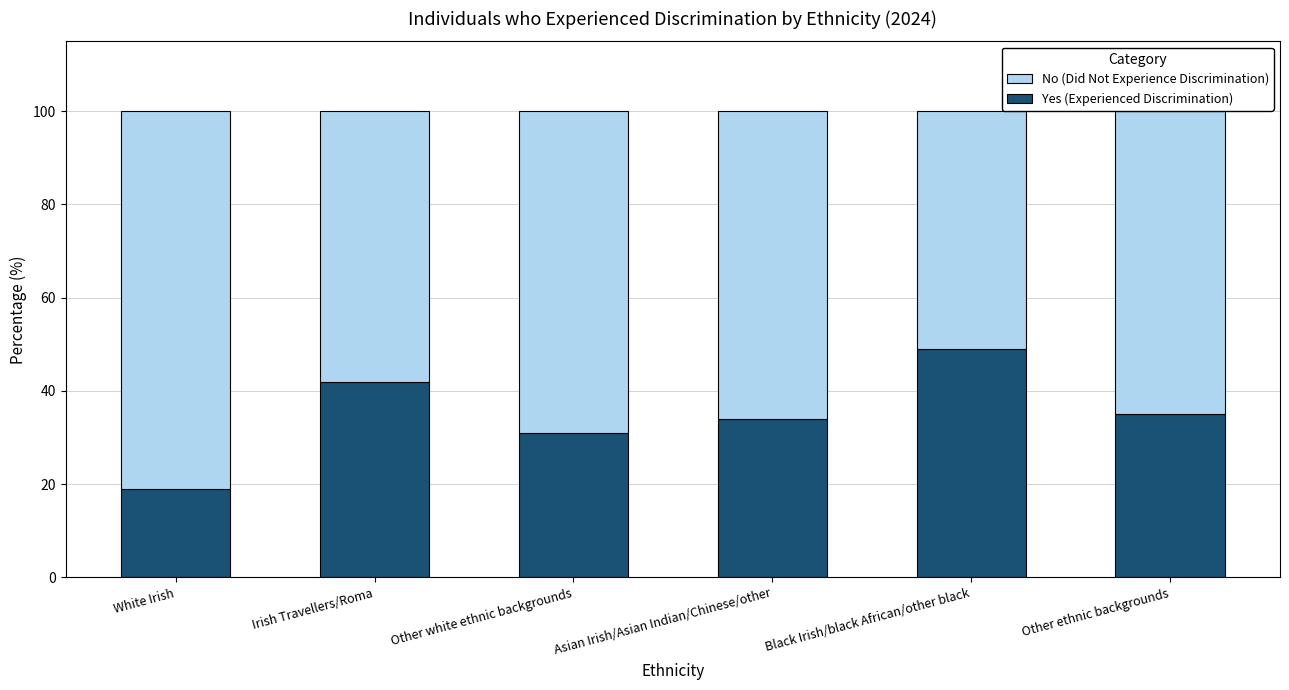

Is it true that Yes (Experienced Discrimination) equals 33 at White Irish?

False